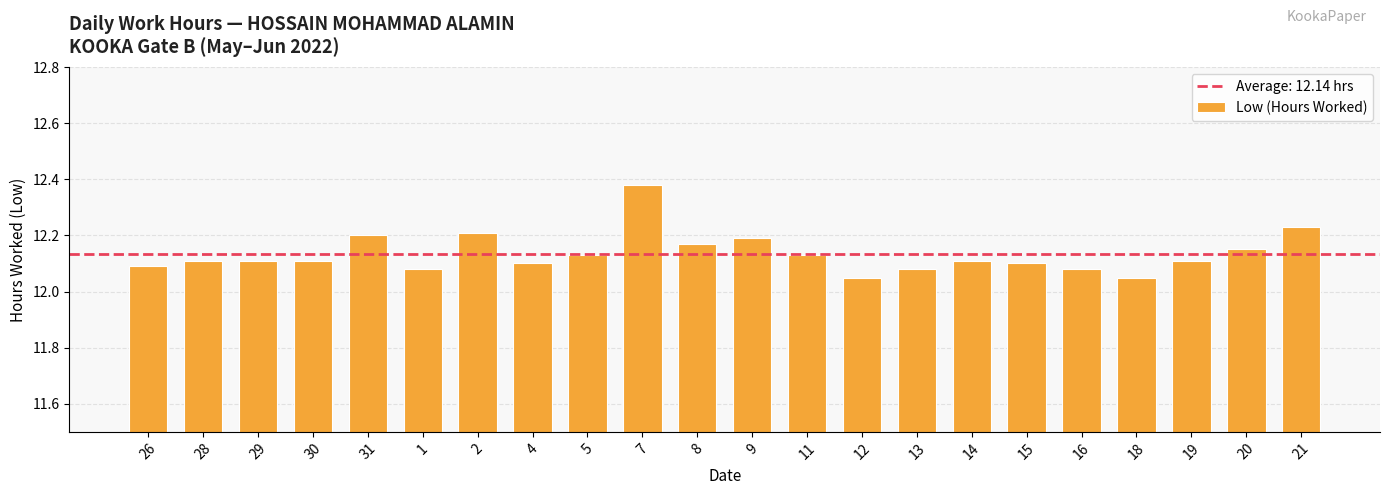

What is the label of the 10th bar from the left?

7